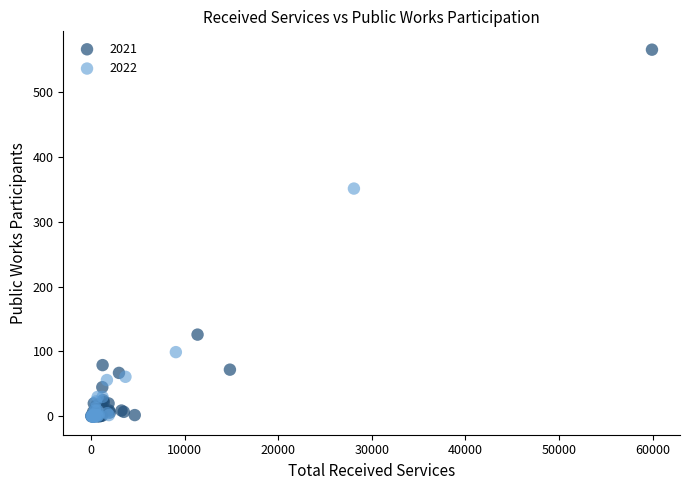

Which series has the widest spread of Y values?

2021